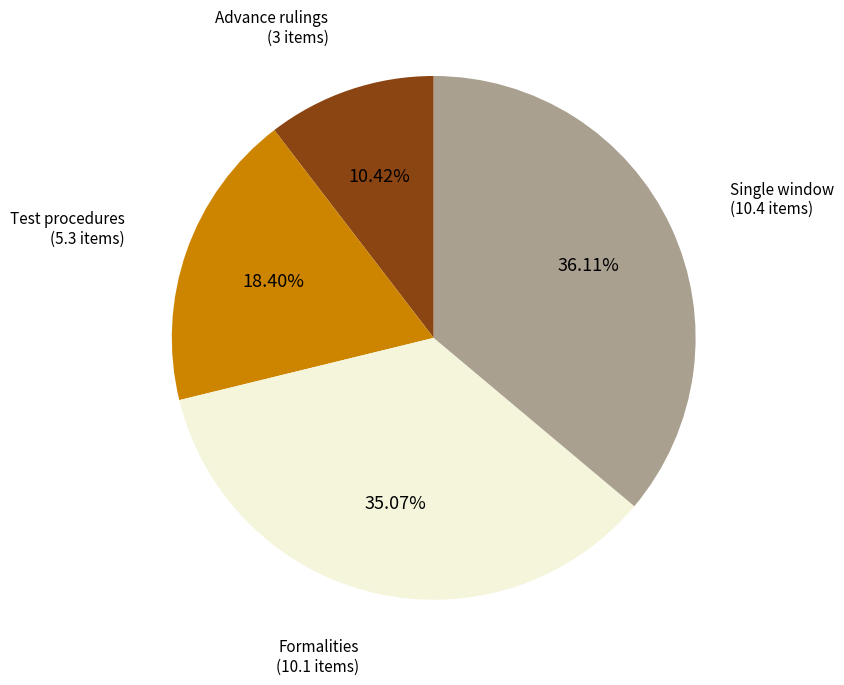

How many slices are in this pie chart?

4